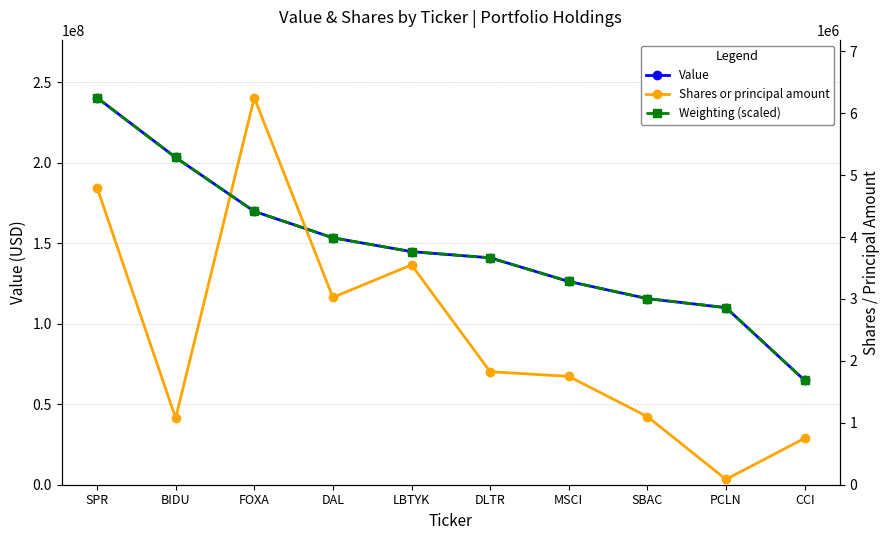

Reading left to right, transcribe all the data shown in this chart.

Value: SPR=240336000.0	BIDU=203218000.0	FOXA=169750000.0	DAL=153337000.0	LBTYK=144734000.0	DLTR=140927000.0	MSCI=126228000.0	SBAC=115577000.0	PCLN=109964000.0	CCI=64838000.0
Shares or principal amount: SPR=4800000.0	BIDU=1075000.0	FOXA=6250000.0	DAL=3025000.0	LBTYK=3550000.0	DLTR=1825000.0	MSCI=1750000.0	SBAC=1100000.0	PCLN=86250.0	CCI=750000.0
Weighting (scaled): SPR=6250000.0	BIDU=5284680.3	FOXA=4414282.3	DAL=3987558.5	LBTYK=3763814.5	DLTR=3664655.2	MSCI=3282425.9	SBAC=3005712.3	PCLN=2859515.9	CCI=1686131.3